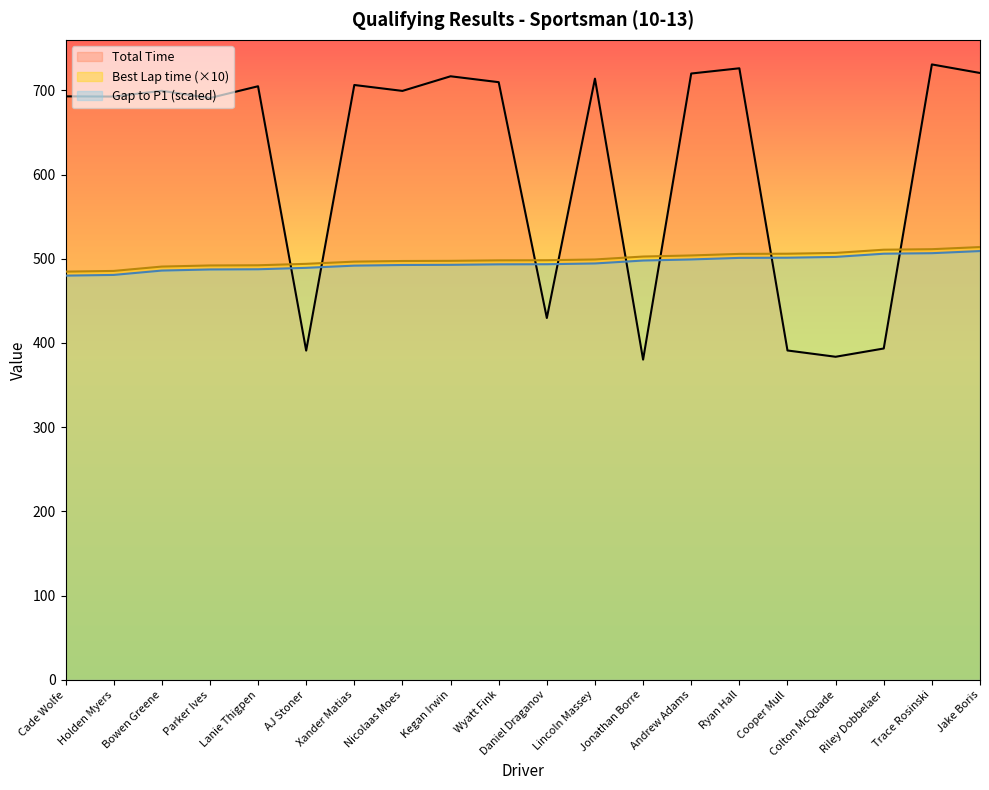

Is the value of Best Lap time at Cooper Mull greater than the value of Total Time at Holden Myers?

No